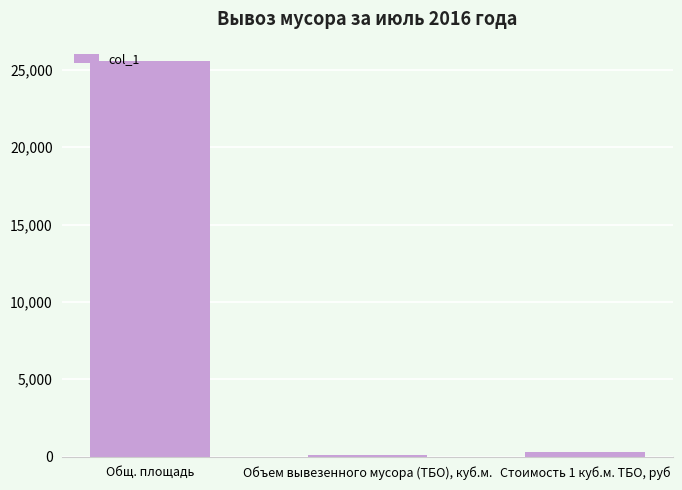

At which label does the data first exceed 270?

Общ. площадь